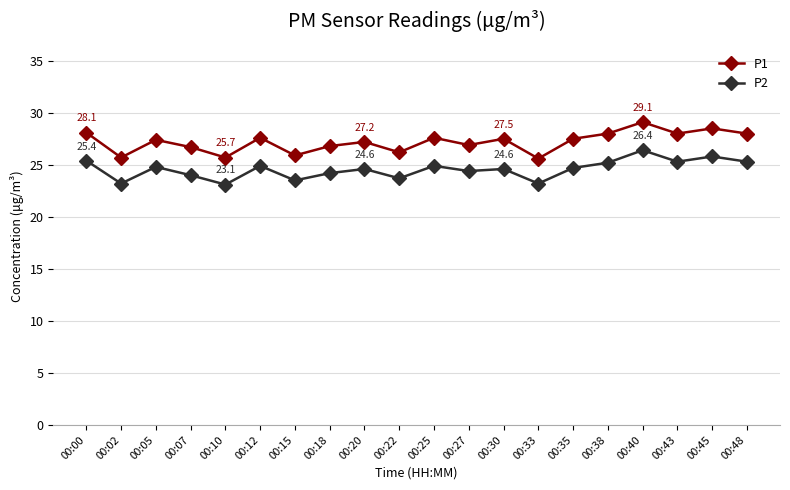

The P1 series shows 27.6 at 00:12. True or false?

True